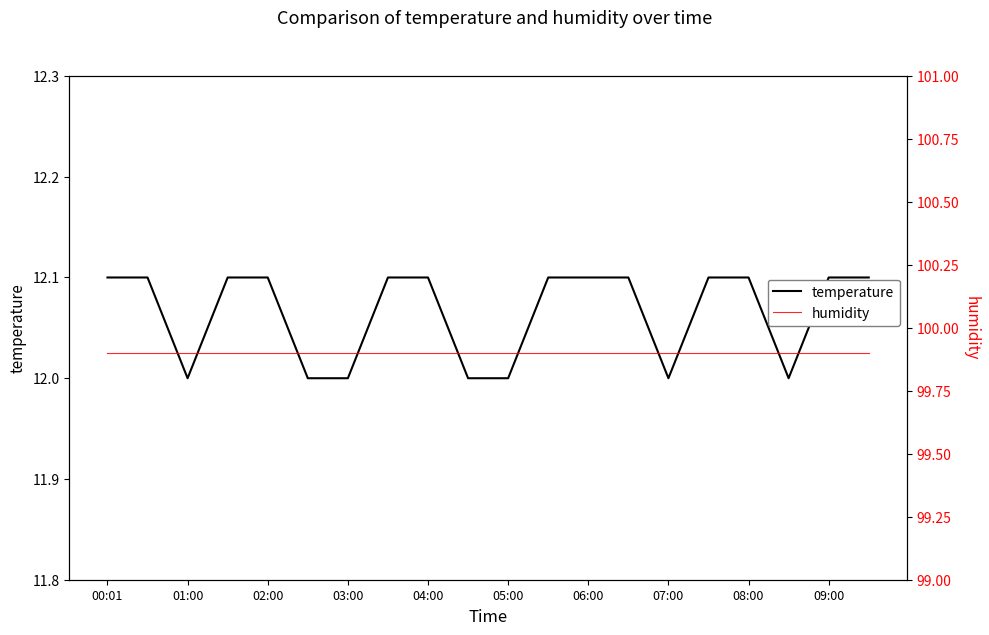

Reading left to right, transcribe all the data shown in this chart.

temperature: 12.1	12.1	12.0	12.1	12.1	12.0	12.0	12.1	12.1	12.0	12.0	12.1	12.1	12.1	12.0	12.1	12.1	12.0	12.1	12.1
humidity: 99.9	99.9	99.9	99.9	99.9	99.9	99.9	99.9	99.9	99.9	99.9	99.9	99.9	99.9	99.9	99.9	99.9	99.9	99.9	99.9